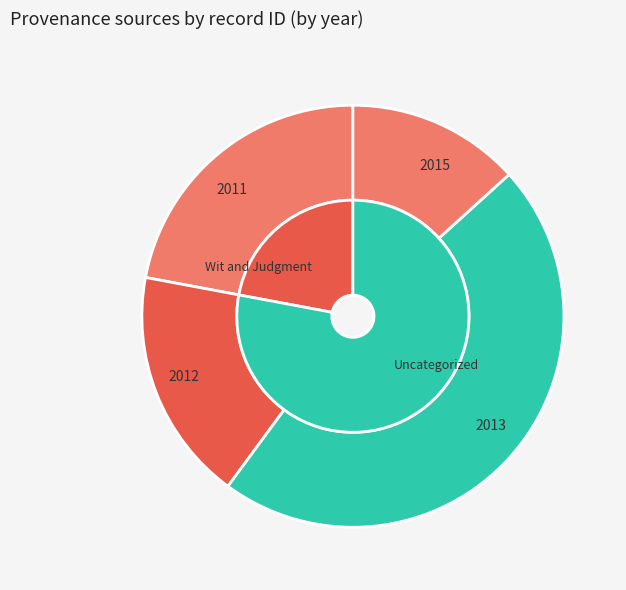

The 2011-06-17 slice represents 22% of the pie. True or false?

False